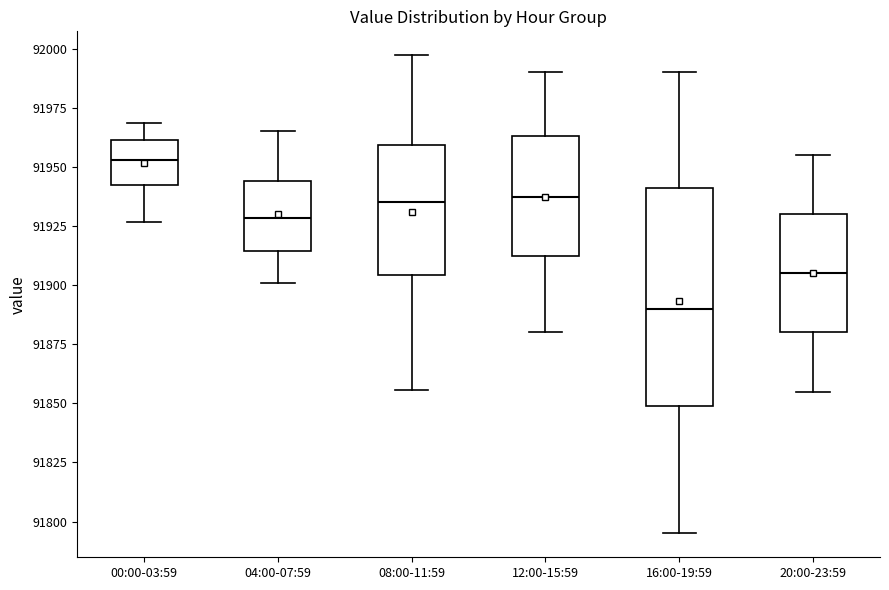

Reading left to right, read every box against the y-axis: the position of its median line, the range the box covers, and the ends of its whiskers. The values are not printed on the chart, so give them approximately, as read against the axis.

00:00-03:59: median 91955, box 91945 to 91960, whiskers 91925 to 91970
04:00-07:59: median 91930, box 91915 to 91945, whiskers 91900 to 91965
08:00-11:59: median 91935, box 91905 to 91960, whiskers 91855 to 91995
12:00-15:59: median 91940, box 91910 to 91965, whiskers 91880 to 91990
16:00-19:59: median 91890, box 91850 to 91940, whiskers 91795 to 91990
20:00-23:59: median 91905, box 91880 to 91930, whiskers 91855 to 91955